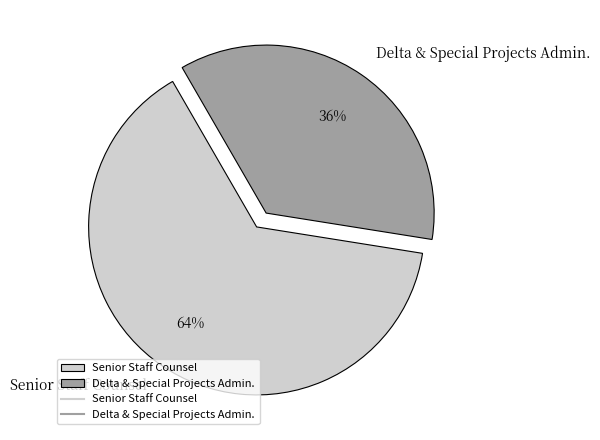

Count the number of slices in the pie.

2